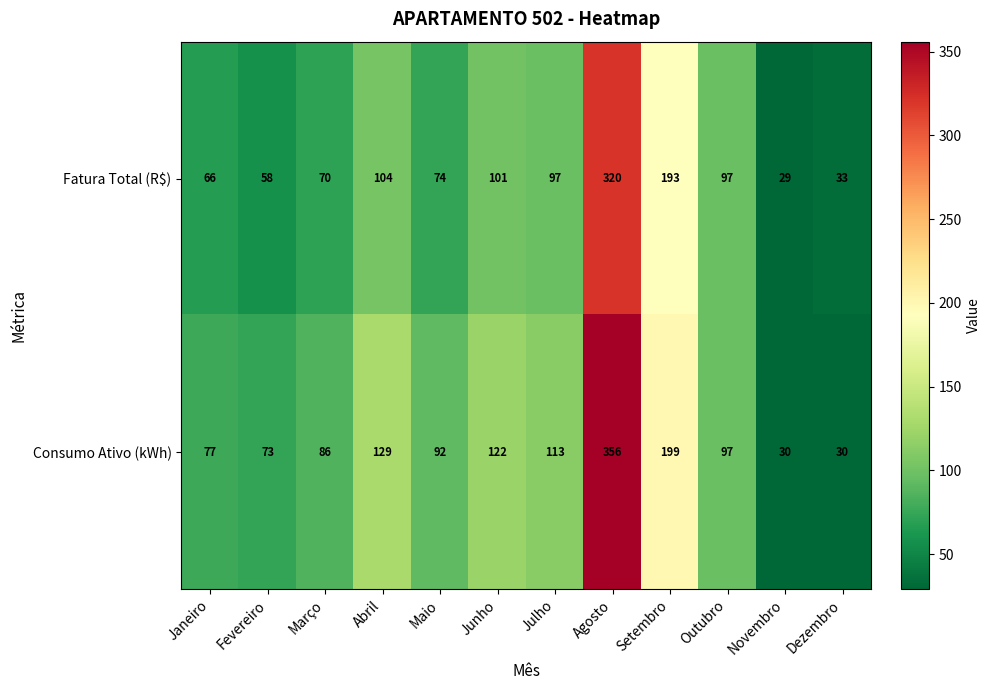

Rank the series by their average value, from lowest to highest.

Fatura Total (R$), Consumo Ativo (kWh)